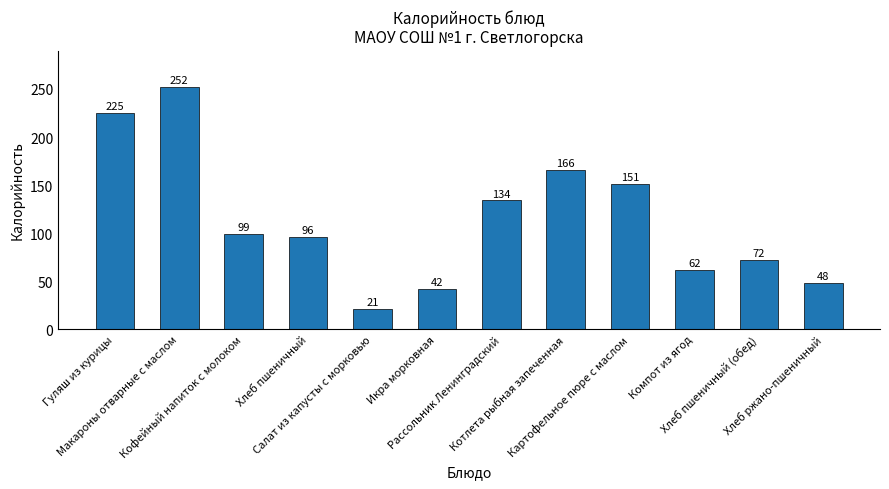

What is the difference between the maximum and second lowest values?

210